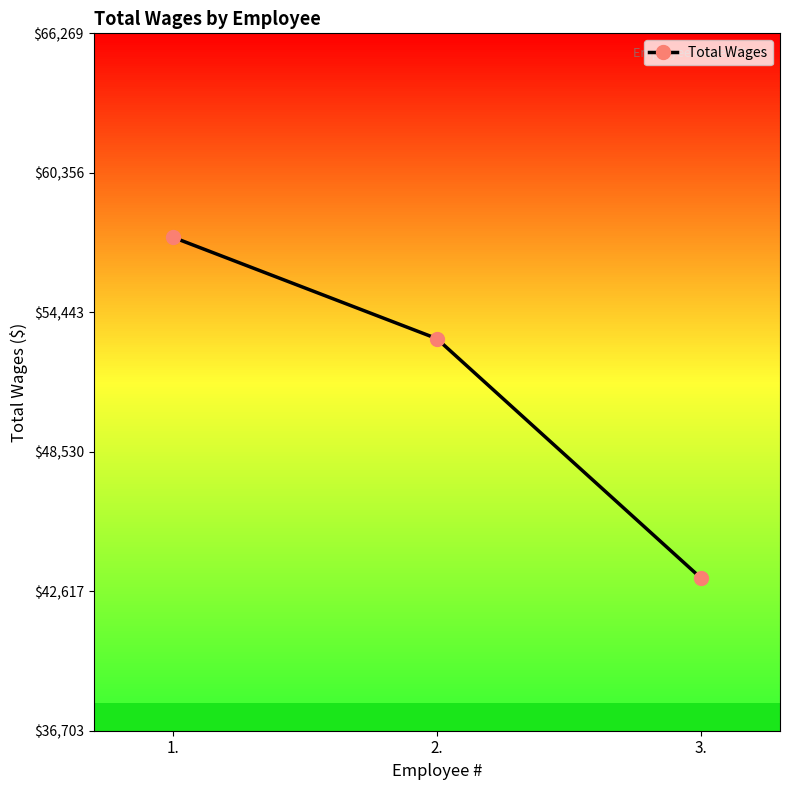

Reading right to left, extract all data points from this chart.

3.=43181	2.=53327	1.=57626